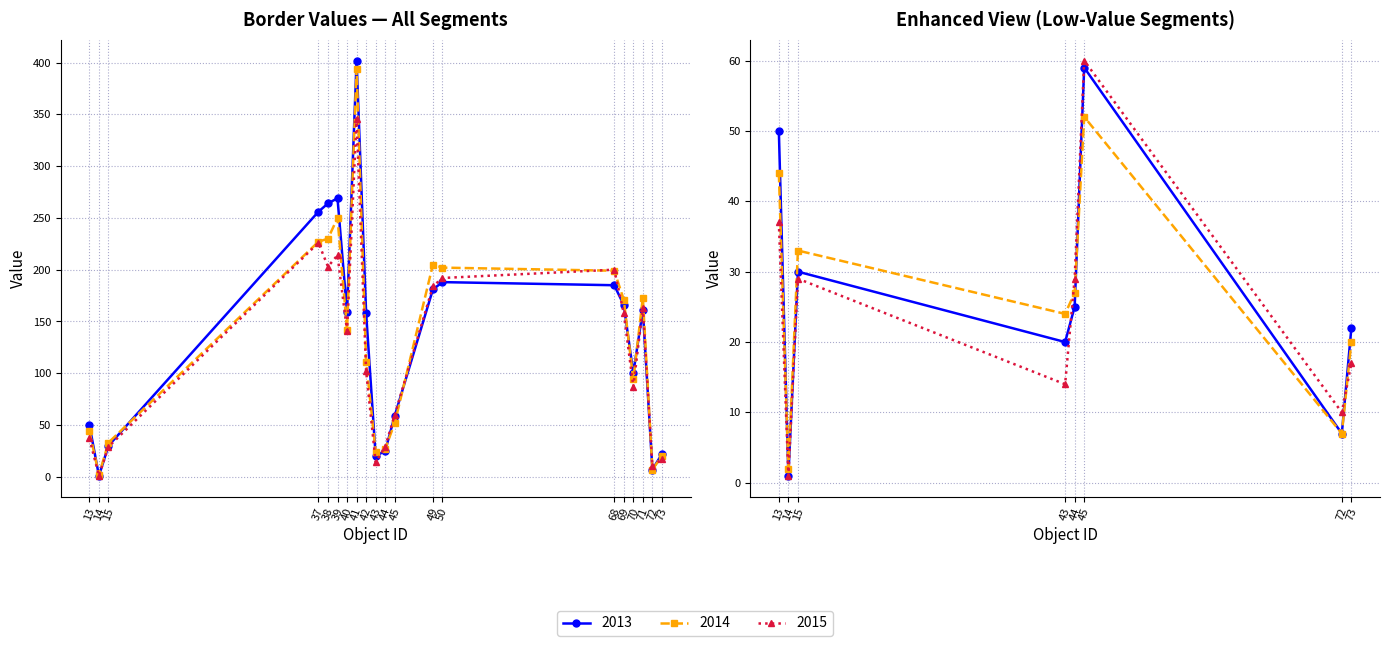

How many times do 2013 and 2015 cross each other?

4